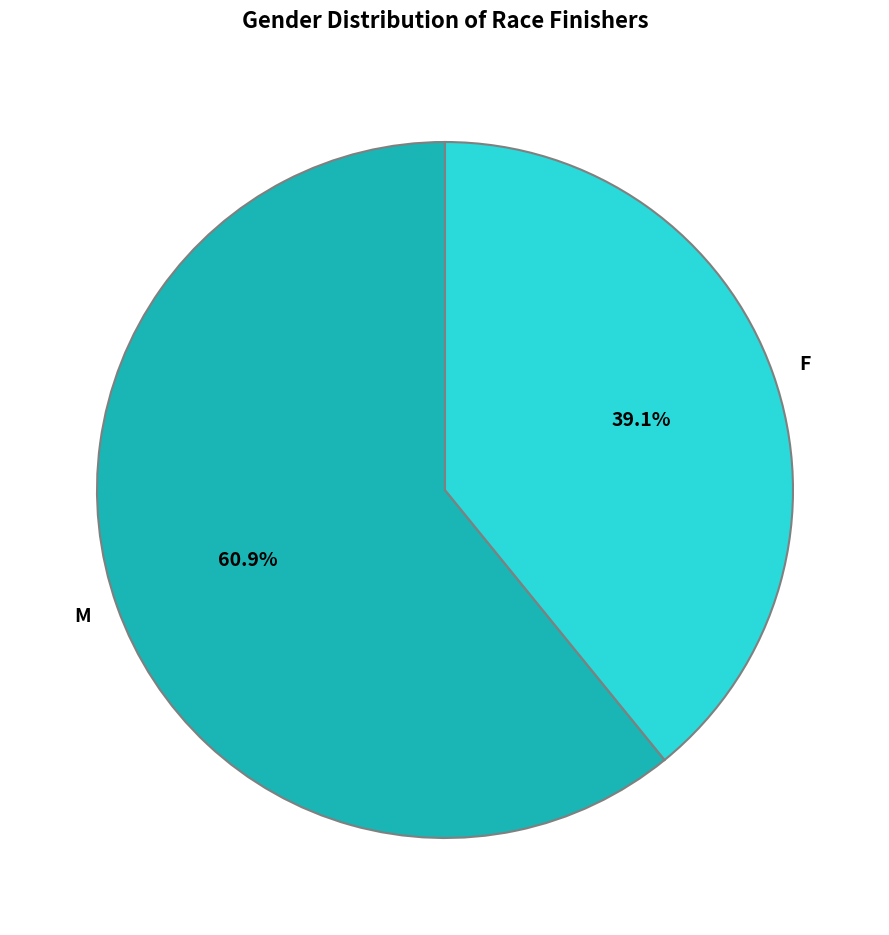

To the nearest percent, what is the combined percentage of F and M?

100%